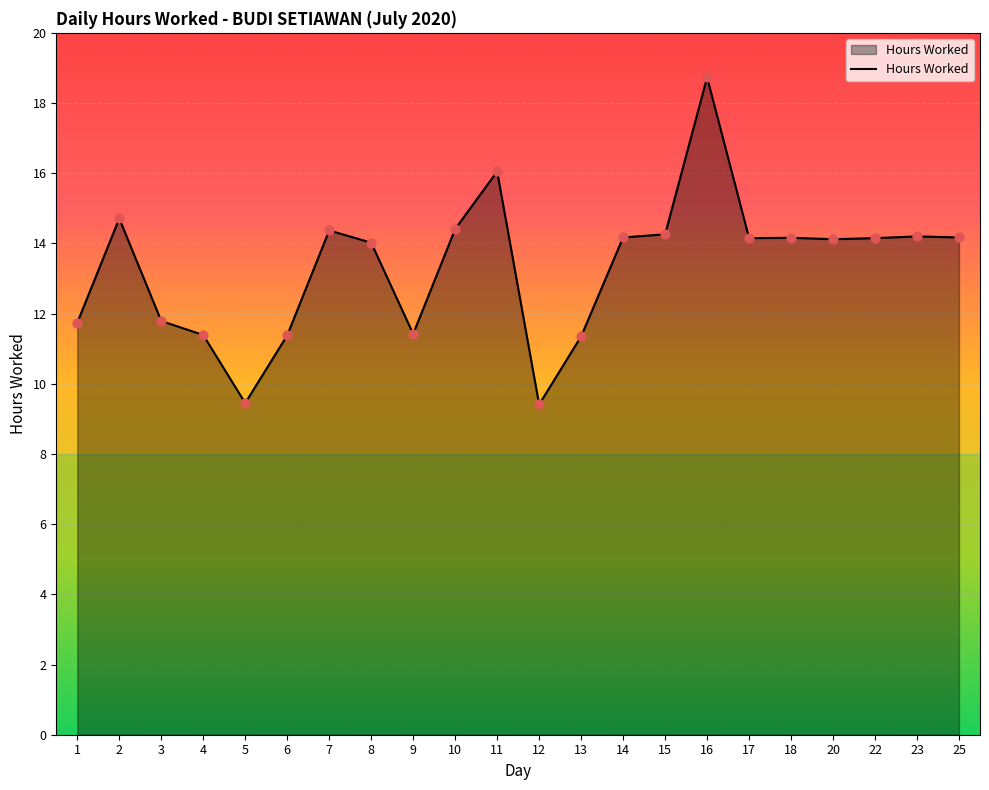

Approximately how many times larger is the value at 7 compared to 2?

1.0